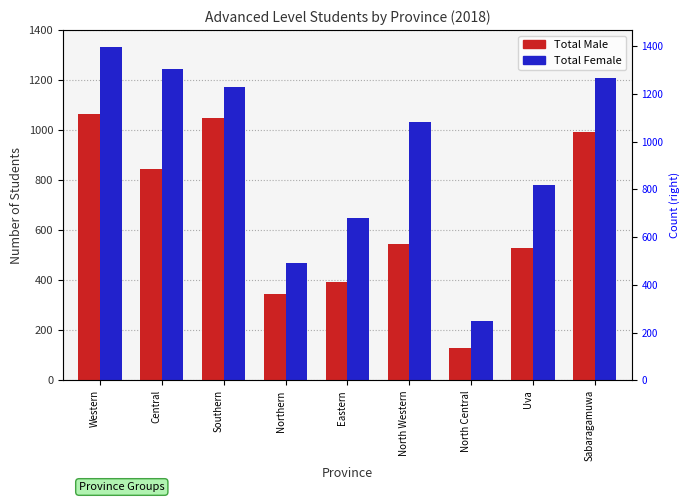

The value of Total Female at Eastern is 409. True or false?

False